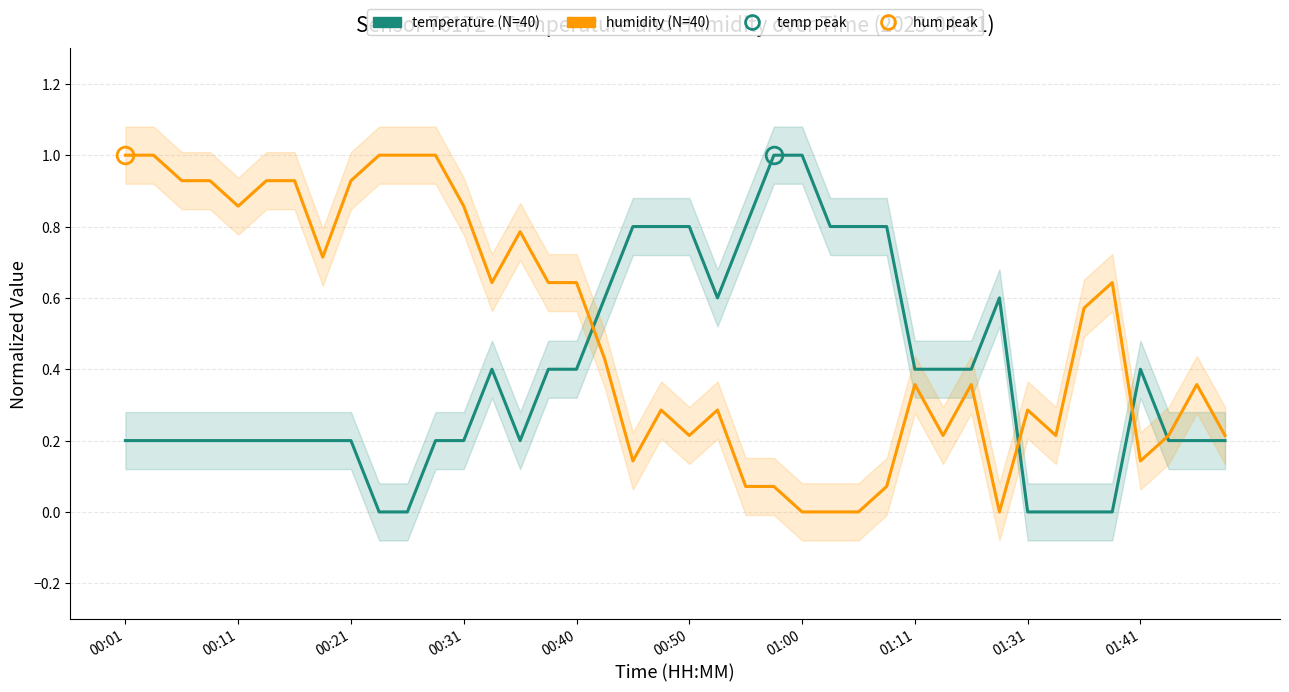

List the series in order of their peak value, highest first.

temperature (N=40), humidity (N=40)